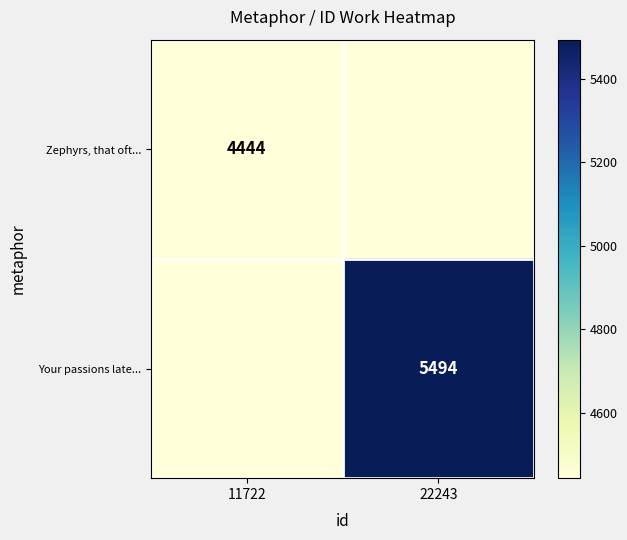

Is the value of Your passions late... at 22243 greater than the value of Zephyrs, that oft... at 11722?

Yes